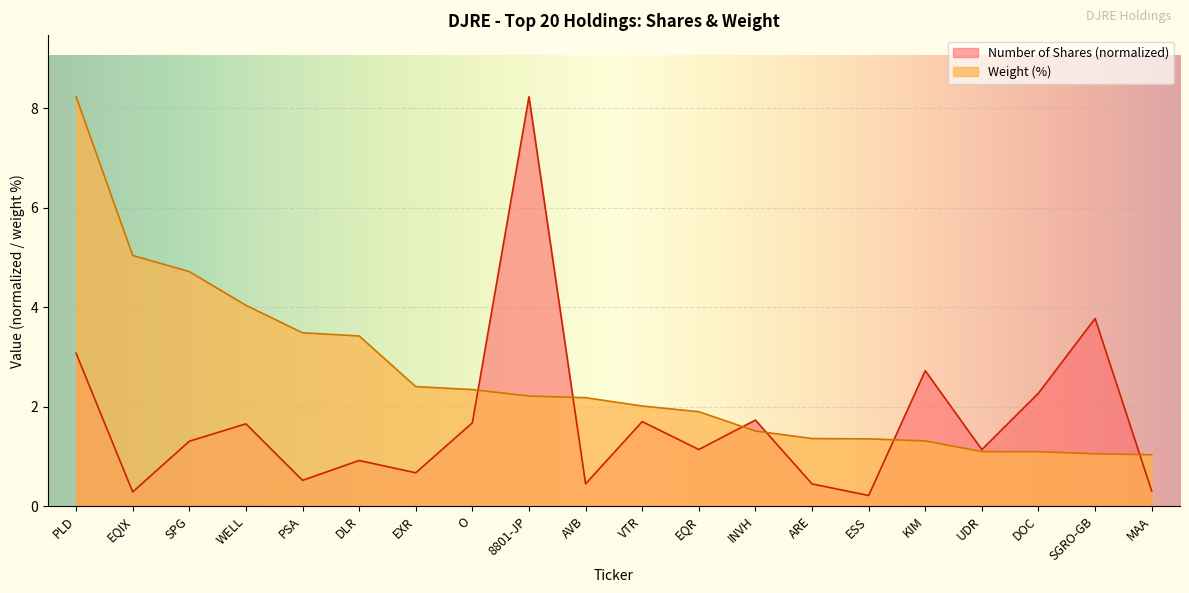

What is the spread (max minus min) of values at USD?

5.2